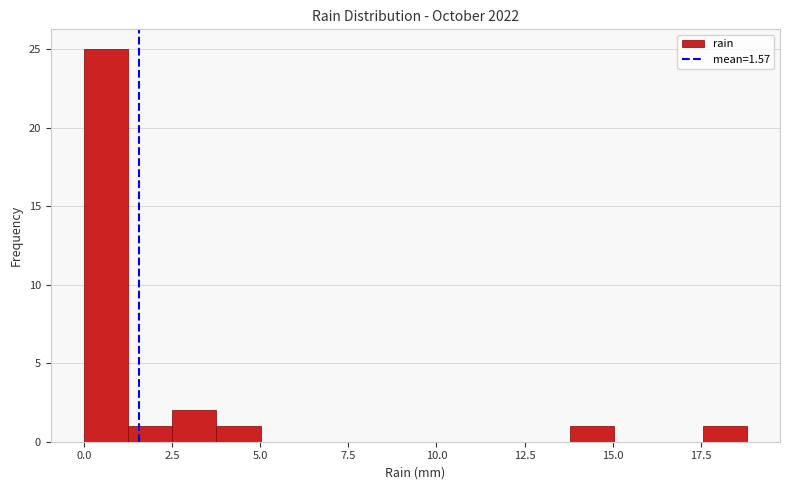

Read against the x-axis, roughly where is the centre of the tallest bar?

0.5